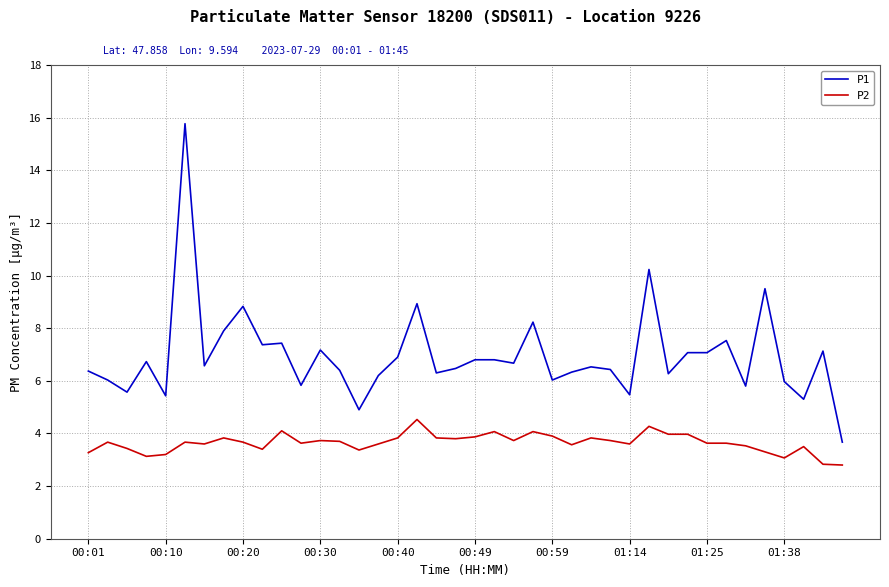

Which series has the widest spread of values?

P1